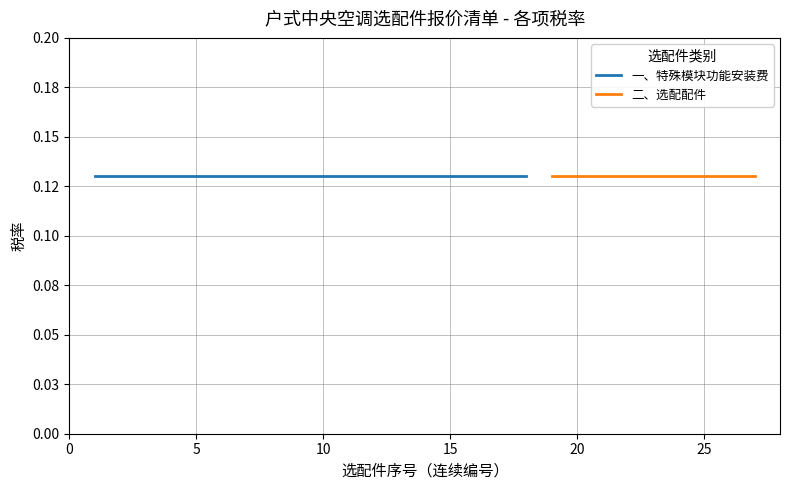

True or false: 特殊模块/选配件序号 has a value of 12.1 at 9.

False